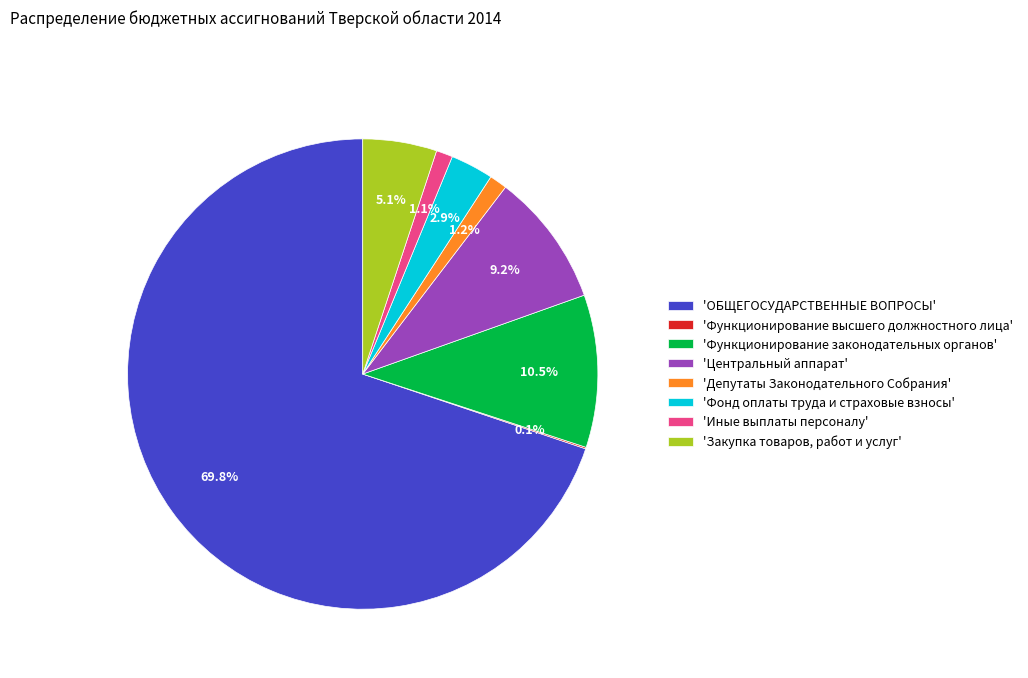

Between 'Иные выплаты персоналу' and 'Закупка товаров, работ и услуг', which is larger?

'Закупка товаров, работ и услуг'